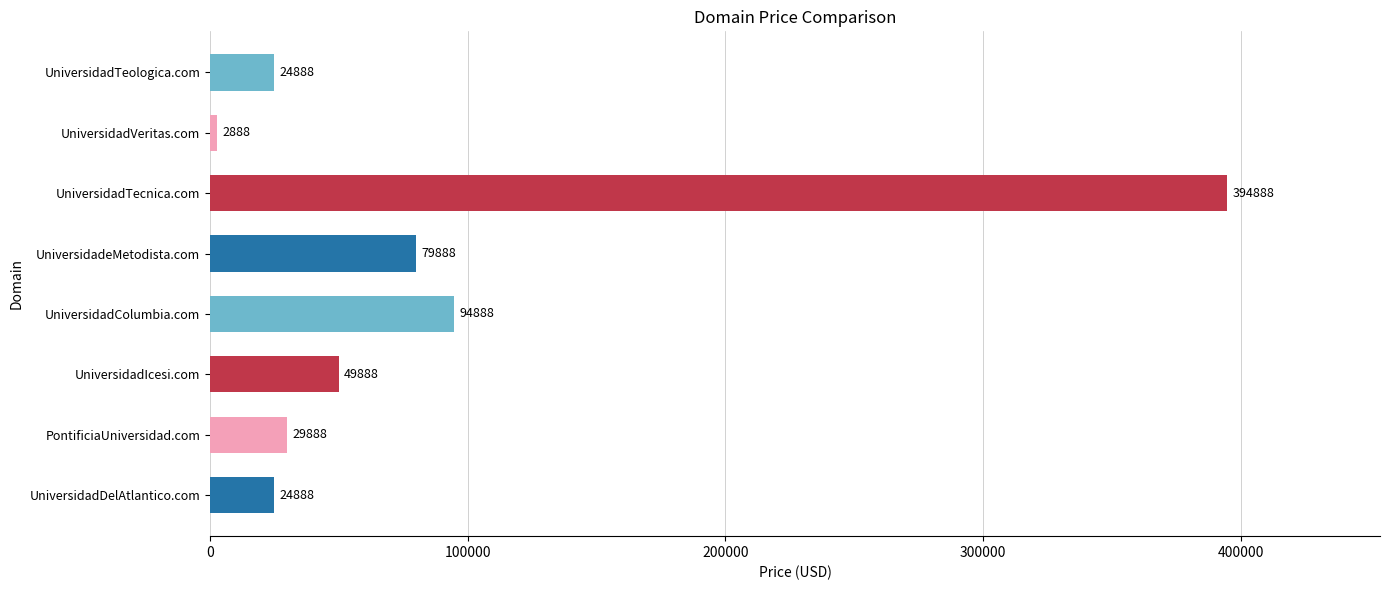

What is the maximum value shown in the chart?

394888